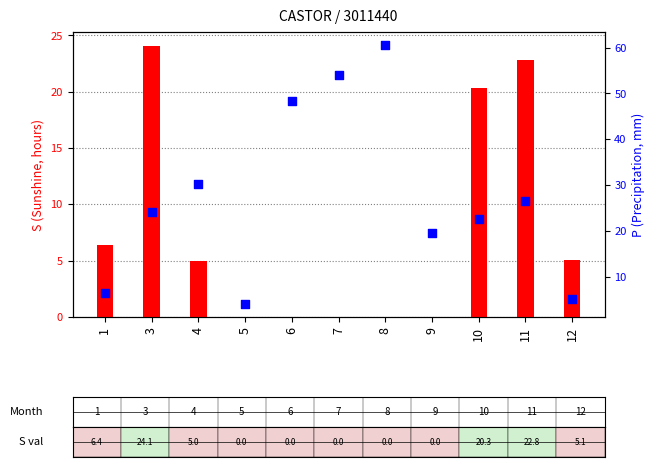

Which series contains the highest Y value?

P (precipitation mm)